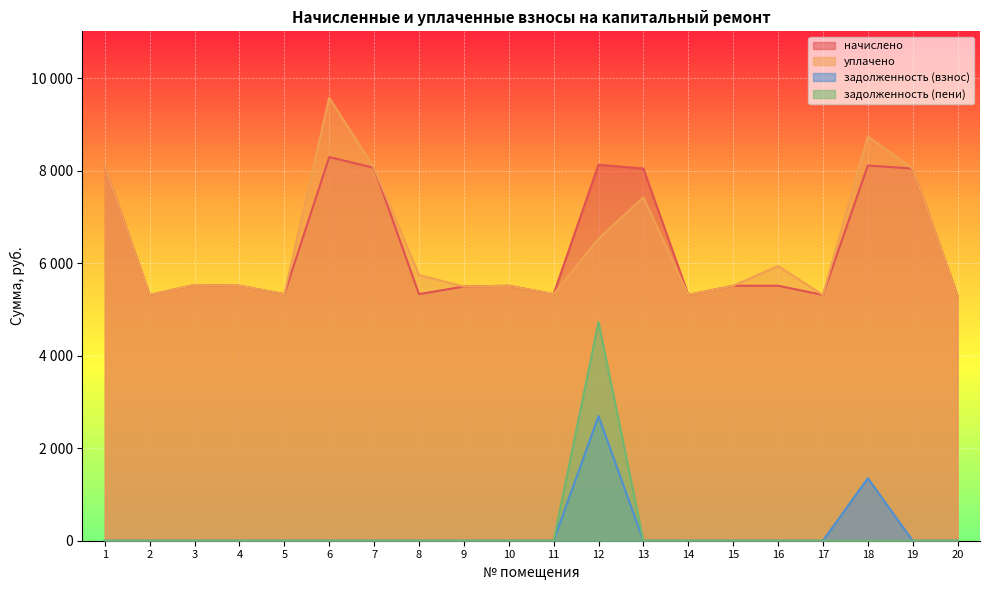

List the series in order of their peak value, highest first.

уплачено, начислено, задолженность (пени), задолженность (взнос)